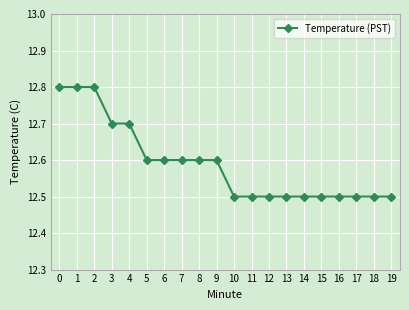

Is it true that the value at 0 is 6.6?

False